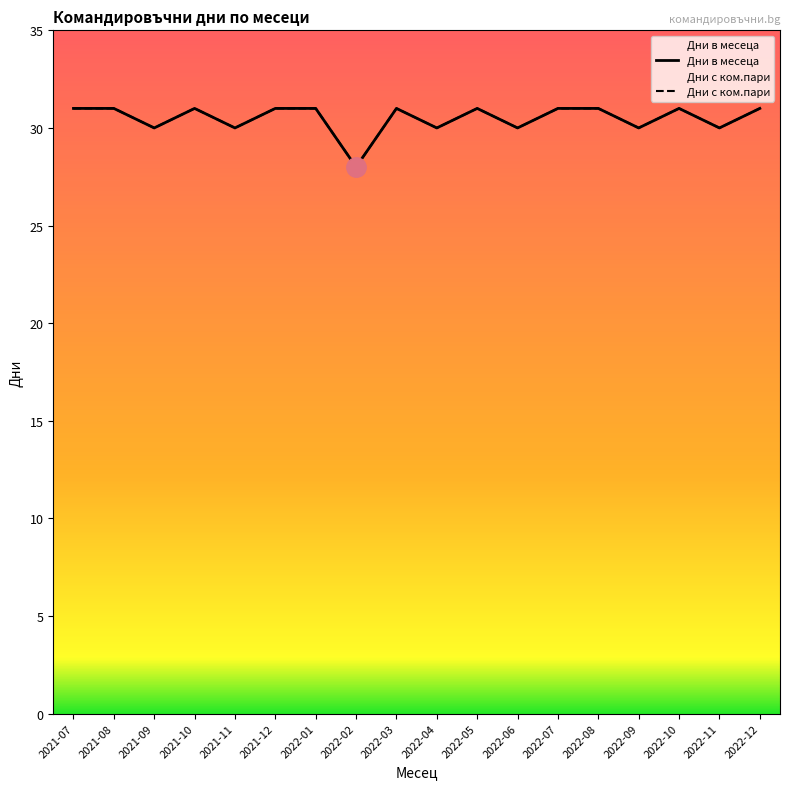

The value of Дни в месеца at 2022-01 is 31. True or false?

True